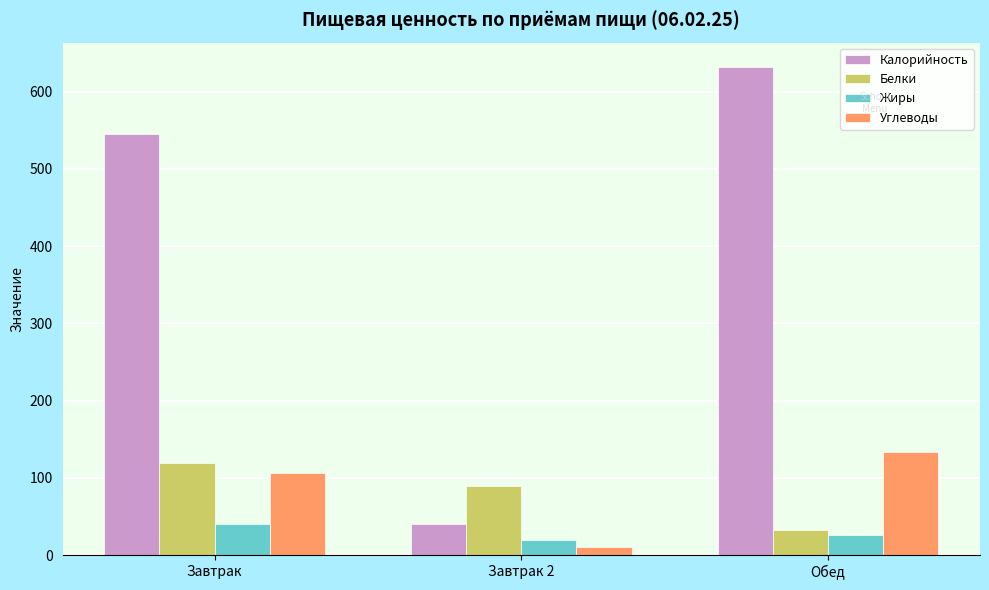

Reading left to right, extract all data points from this chart.

Калорийность: Завтрак=545.0	Завтрак 2=40.0	Обед=632.0
Белки: Завтрак=119.0	Завтрак 2=90.0	Обед=33.0
Жиры: Завтрак=41.0	Завтрак 2=20.0	Обед=25.5
Углеводы: Завтрак=106.3	Завтрак 2=10.3	Обед=134.0